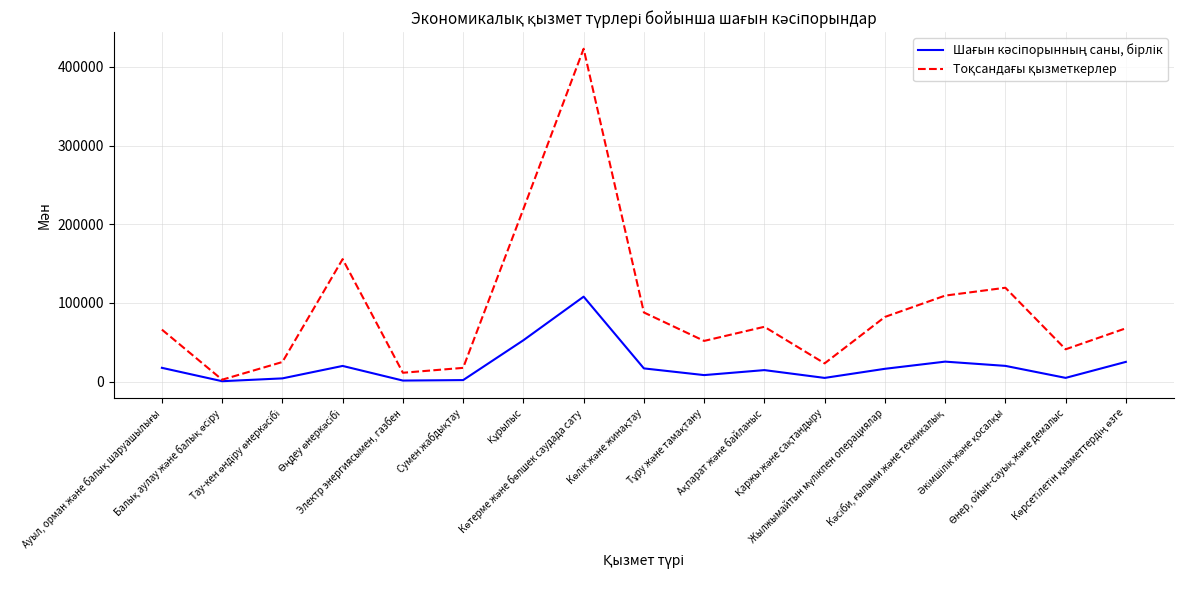

Is this an area chart (filled region under the line)?

No